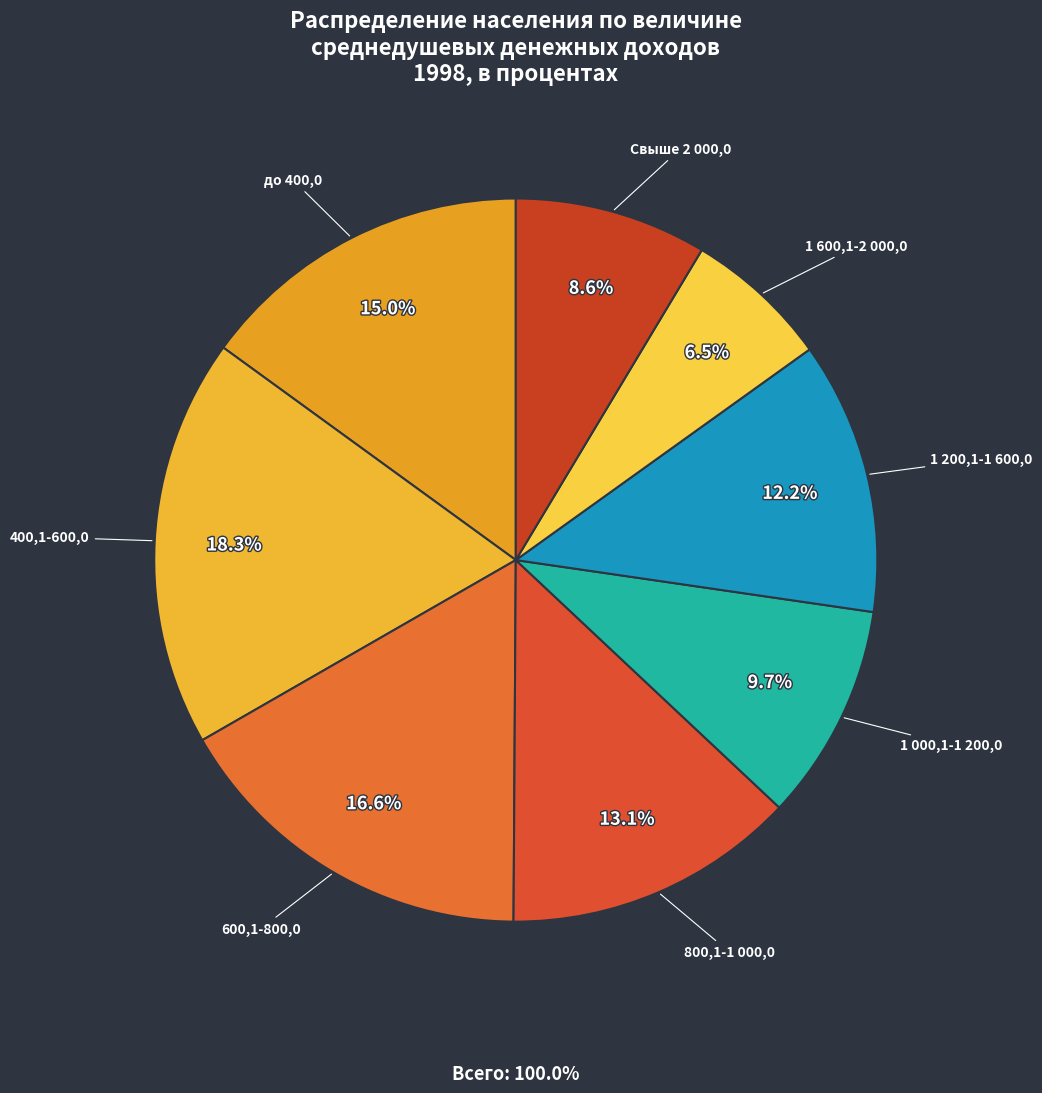

How much of the chart is everything except Свыше 2 000,0?

91.4%